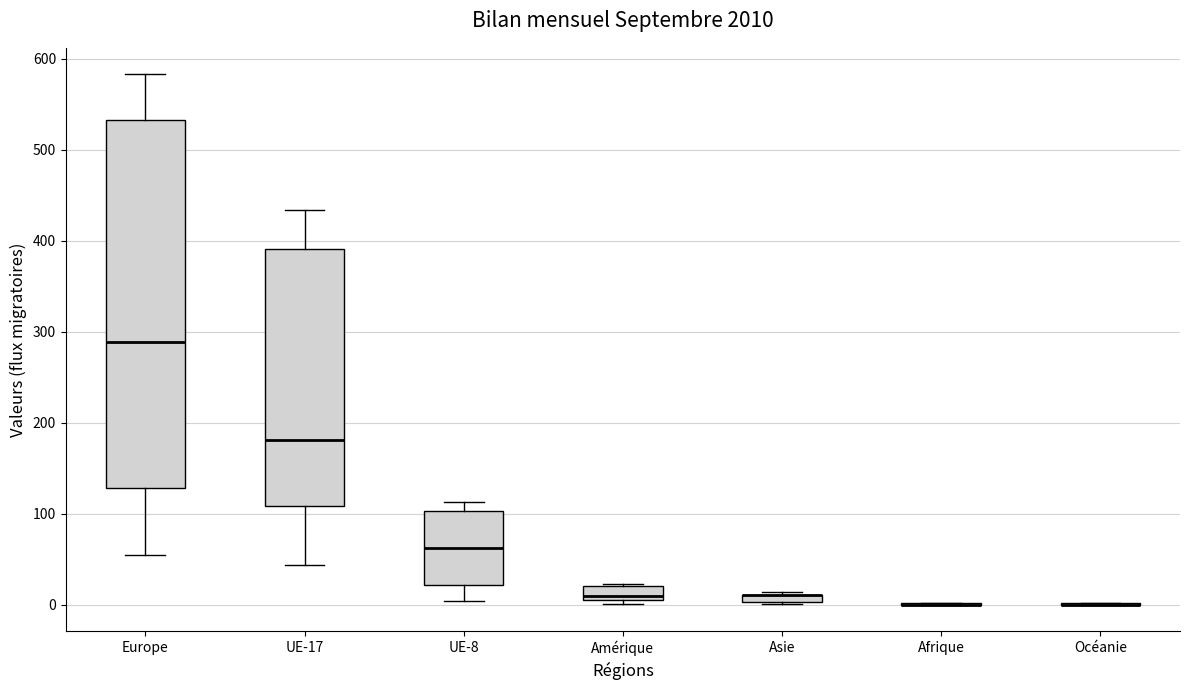

Where is the lower edge of the box for UE-8 on the y-axis? The values are not printed on the chart, so give them approximately, as read against the axis.

20